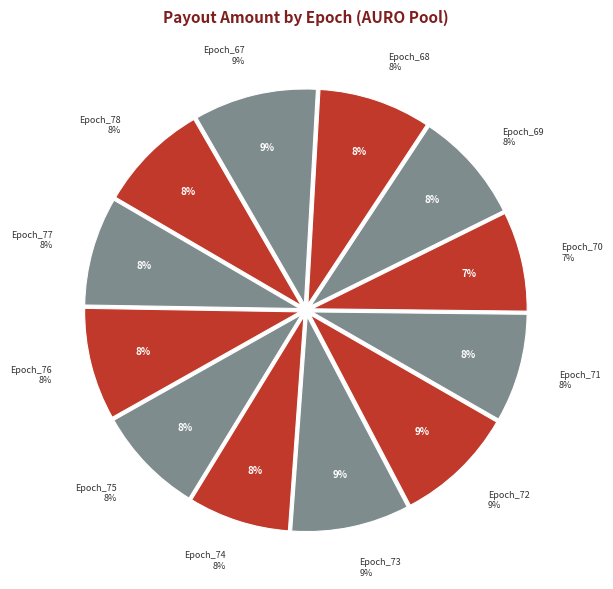

What percentage is the Epoch_69 slice, to the nearest percent?

8%